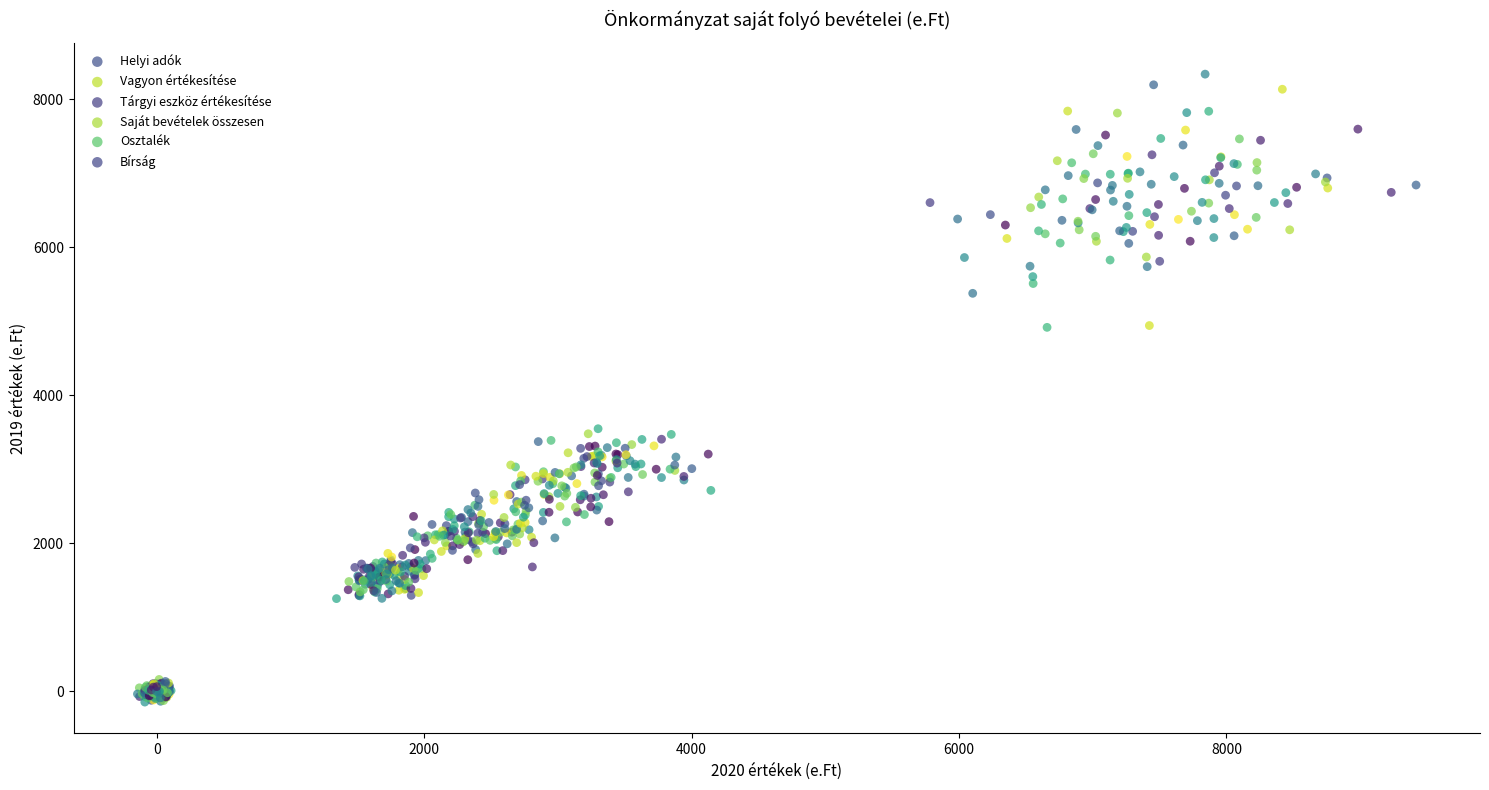

Which series has the widest spread of Y values?

Saját bevételek összesen